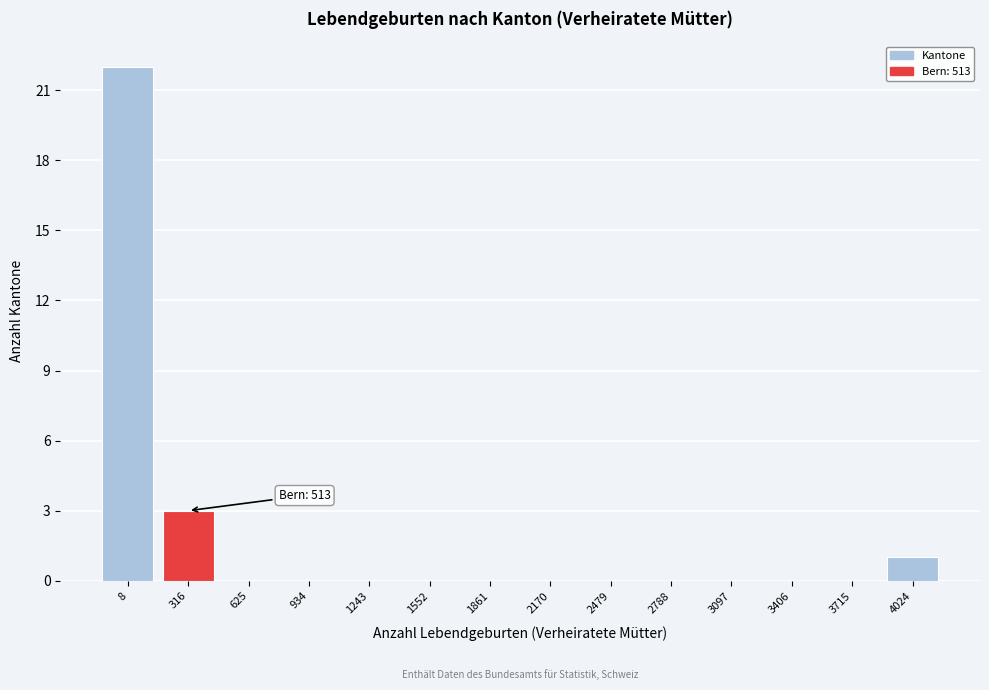

Reading right to left, what are all the values shown in this chart?

4024=1	3715=0	3406=0	3097=0	2788=0	2479=0	2170=0	1861=0	1552=0	1243=0	934=0	625=0	316=3	8=22